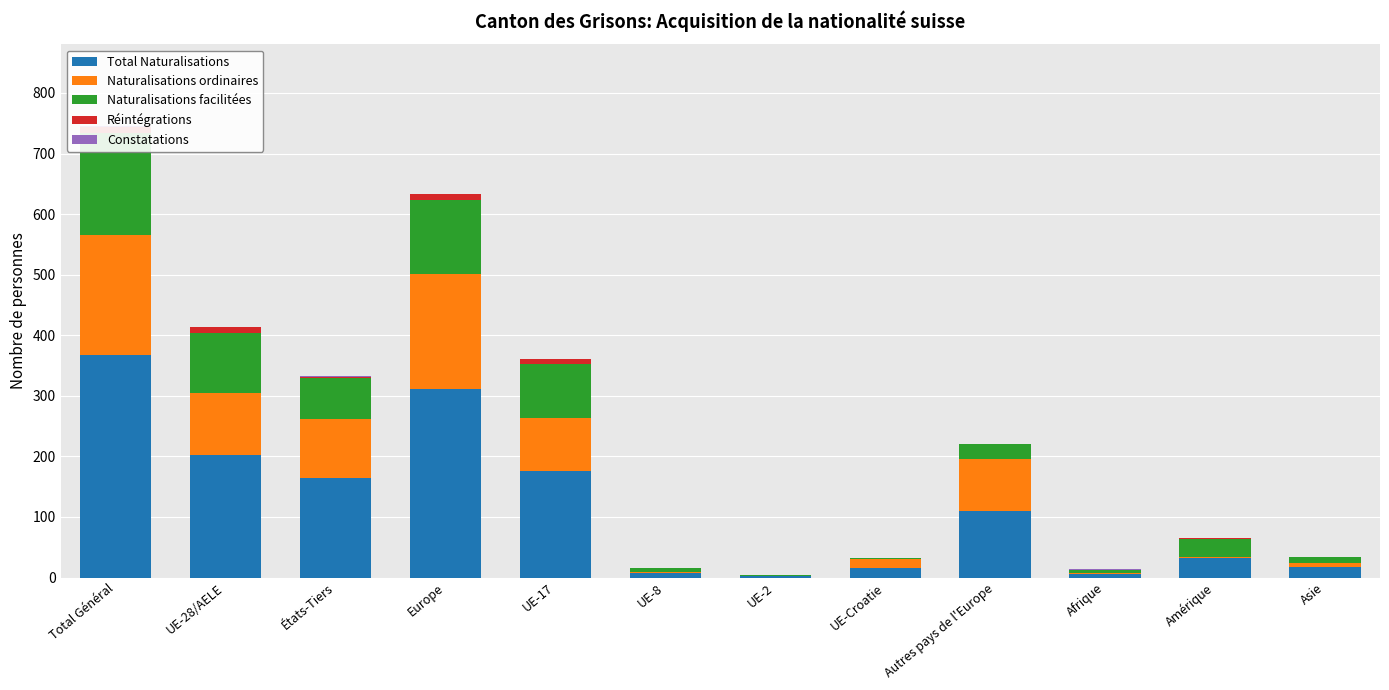

List the series in order of their peak value, highest first.

Total Naturalisations, Naturalisations ordinaires, Naturalisations facilitées, Réintégrations, Constatations